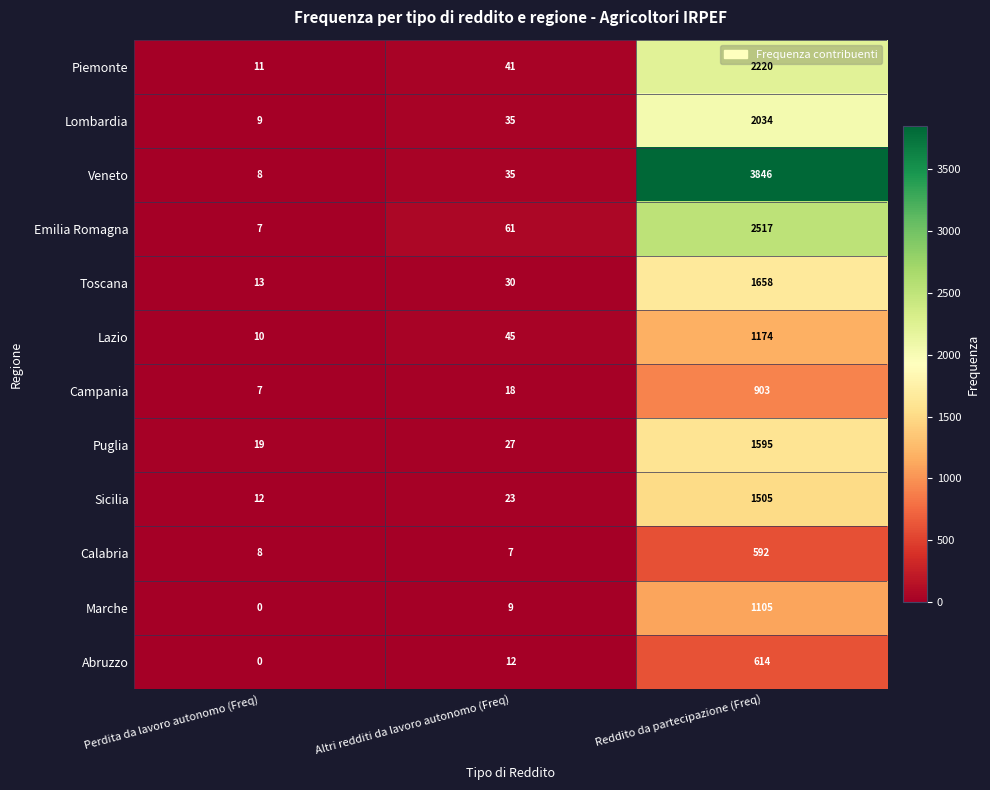

Which series has the widest spread of values?

Veneto